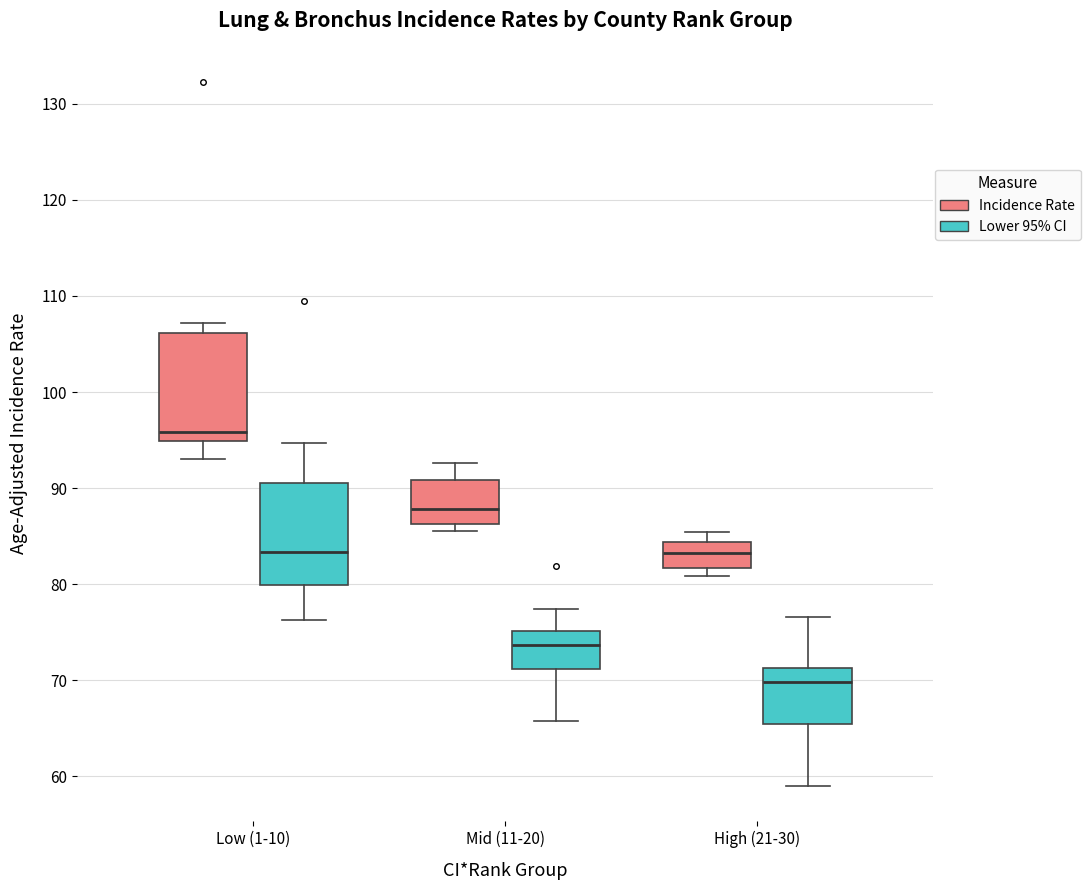

Which box's median line is the highest?

Low (1-10) (Incidence Rate)